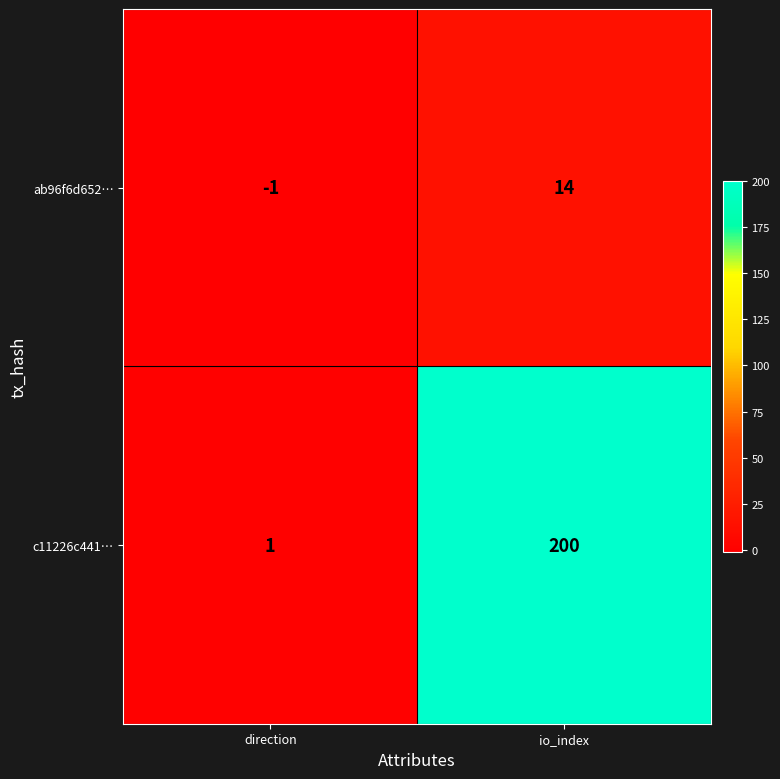

At io_index, list the series in order from largest to smallest.

c11226c441…, ab96f6d652…